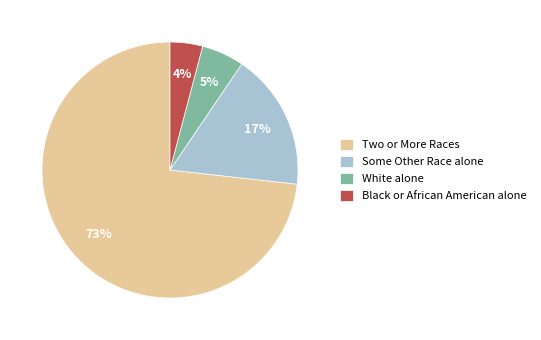

Between Two or More Races and Some Other Race alone, which is larger?

Two or More Races